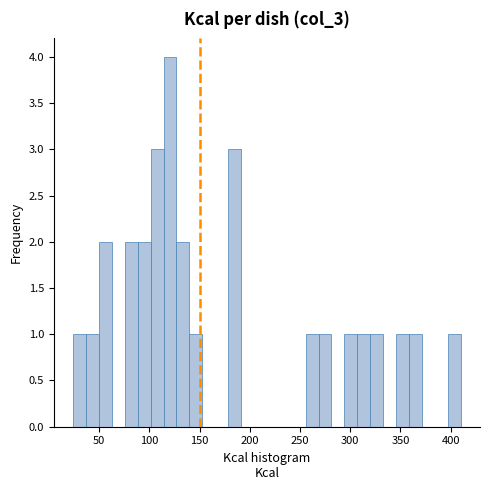

Around what value on the x-axis is the tallest bar? Give the approximate position of its centre, as read against the axis.

120